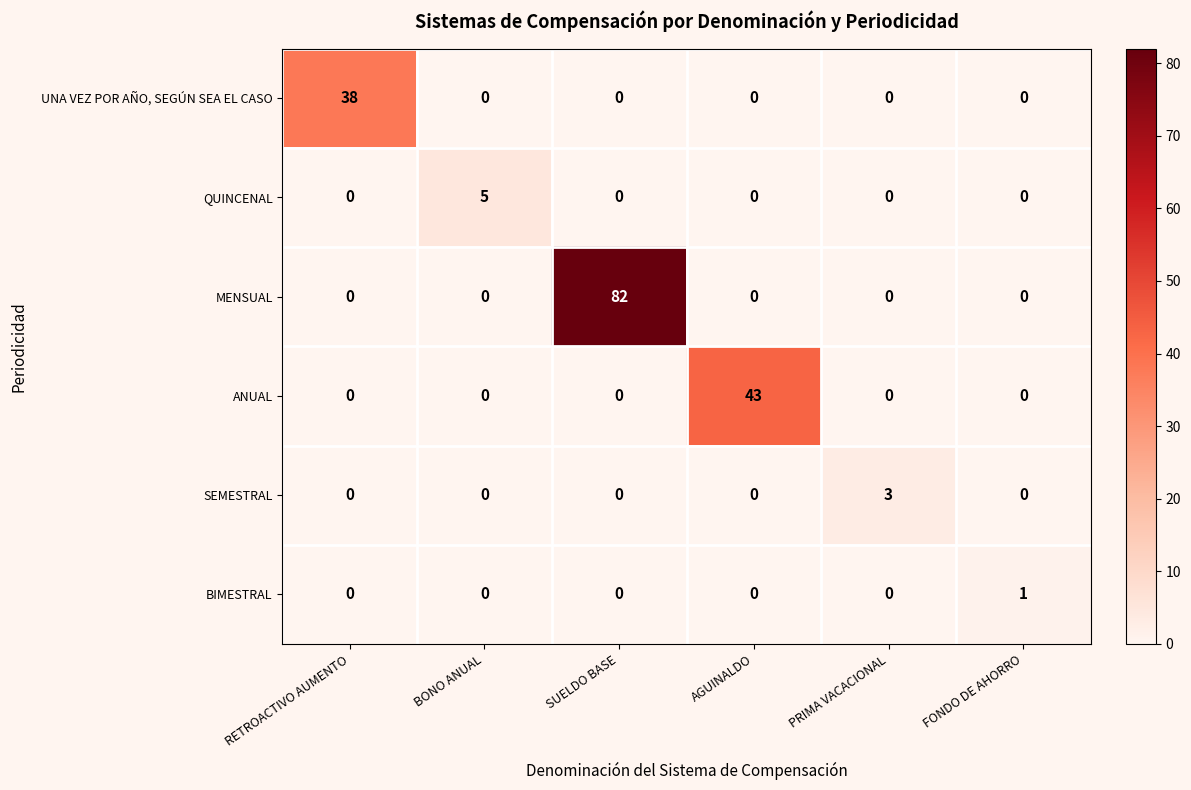

List the series in order of their peak value, lowest first.

BIMESTRAL, SEMESTRAL, QUINCENAL, UNA VEZ POR AÑO, SEGÚN SEA EL CASO, ANUAL, MENSUAL